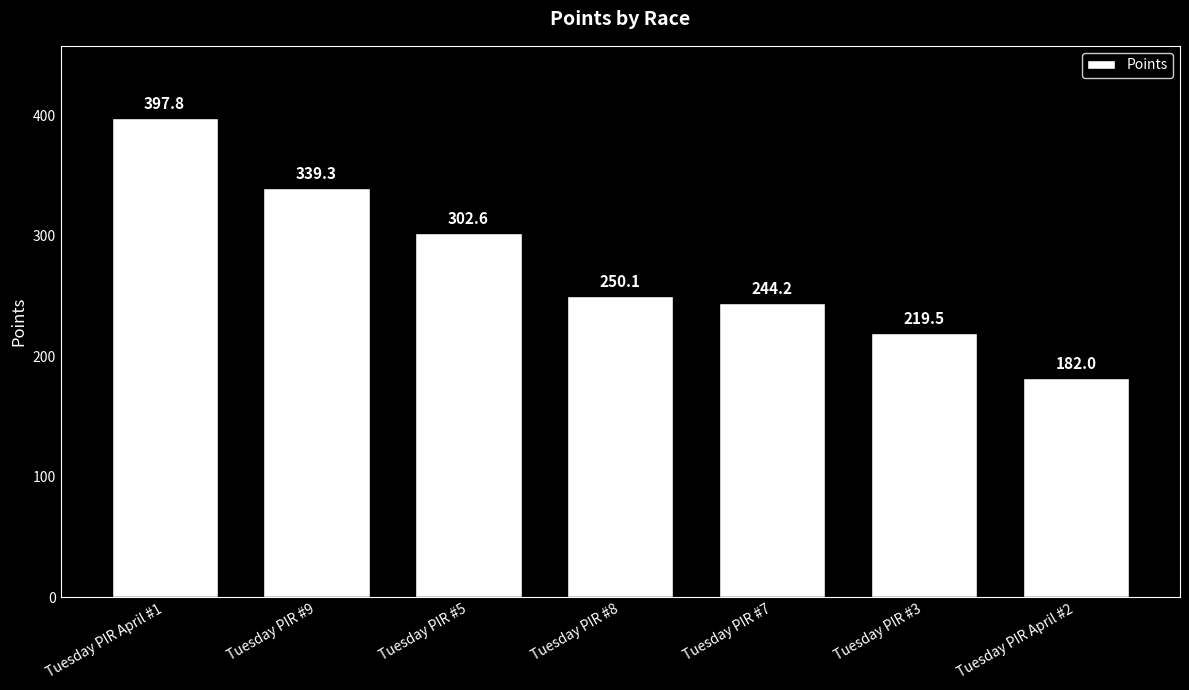

Which label corresponds to the largest value in the chart?

Tuesday PIR April #1